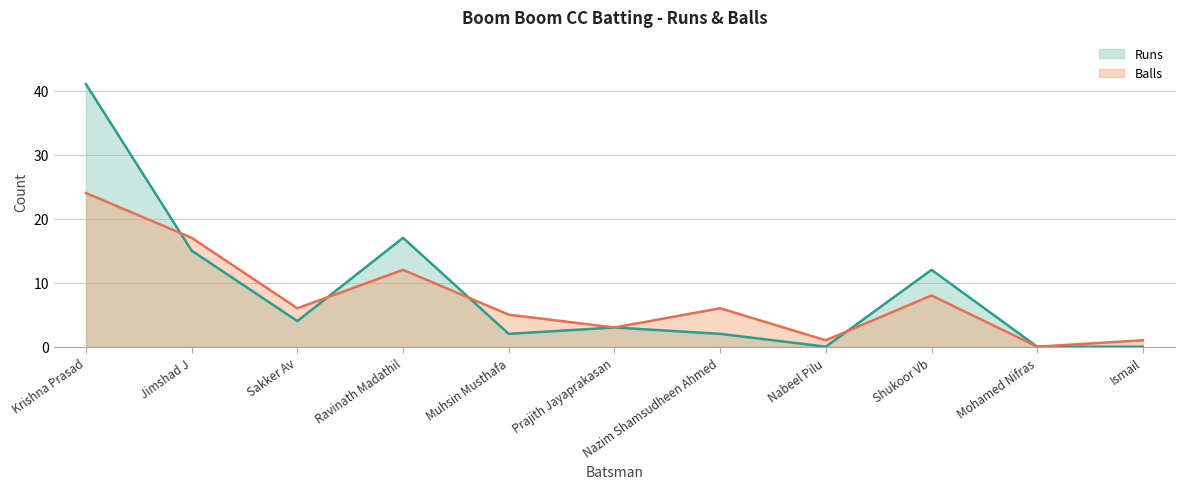

True or false: Balls has more than 1 points higher than both neighbors.

True